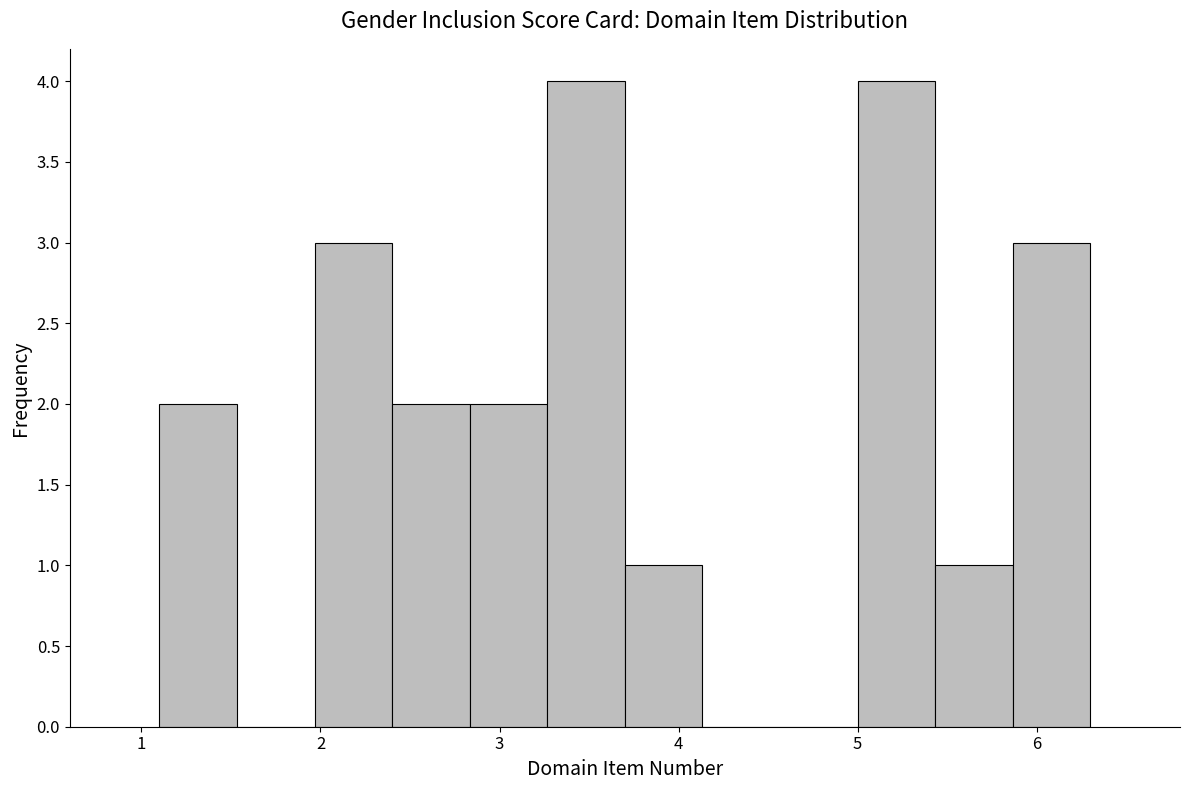

Reading left to right, list every bar in this chart as the range it spans on the x-axis followed by its height. Neither the bar edges nor the heights are printed on the chart, so give them approximately, as read against the axes.

1.1 to 1.5: 2
1.5 to 2.0: 0
2.0 to 2.4: 3
2.4 to 2.8: 2
2.8 to 3.3: 2
3.3 to 3.7: 4
3.7 to 4.1: 1
4.1 to 4.6: 0
4.6 to 5.0: 0
5.0 to 5.4: 4
5.4 to 5.9: 1
5.9 to 6.3: 3